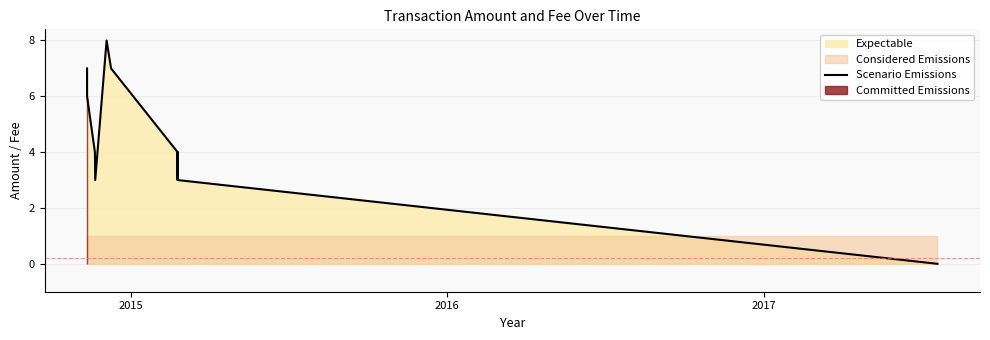

At which label does the data first exceed 4?

2015